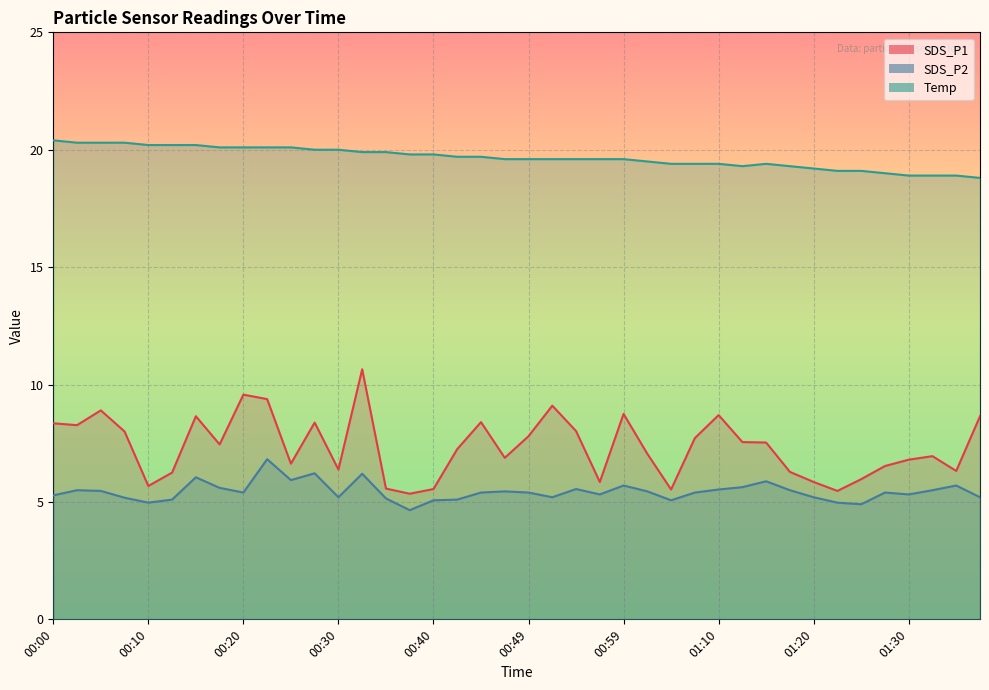

What is the label of the 14th point from the right?

01:04